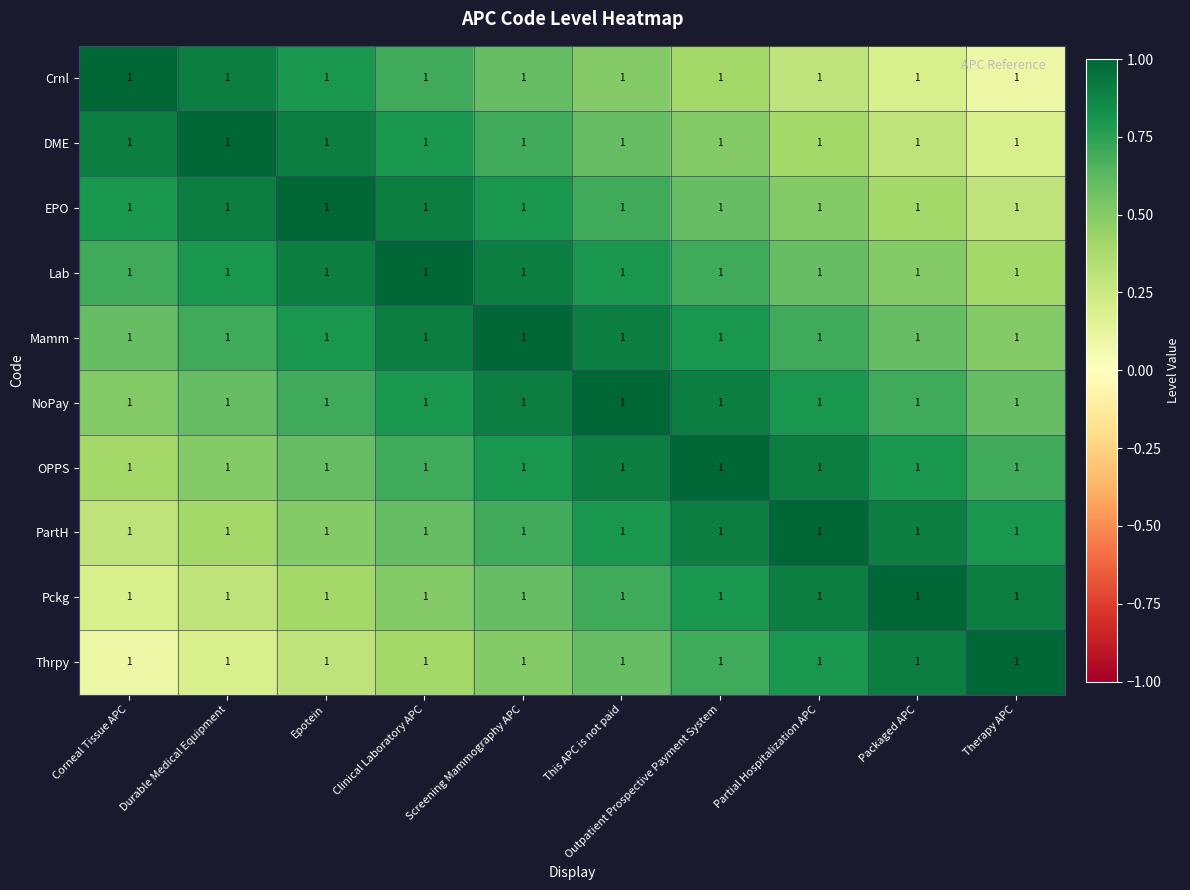

Between Partial Hospitalization APC and This APC is not paid, which is larger?

This APC is not paid